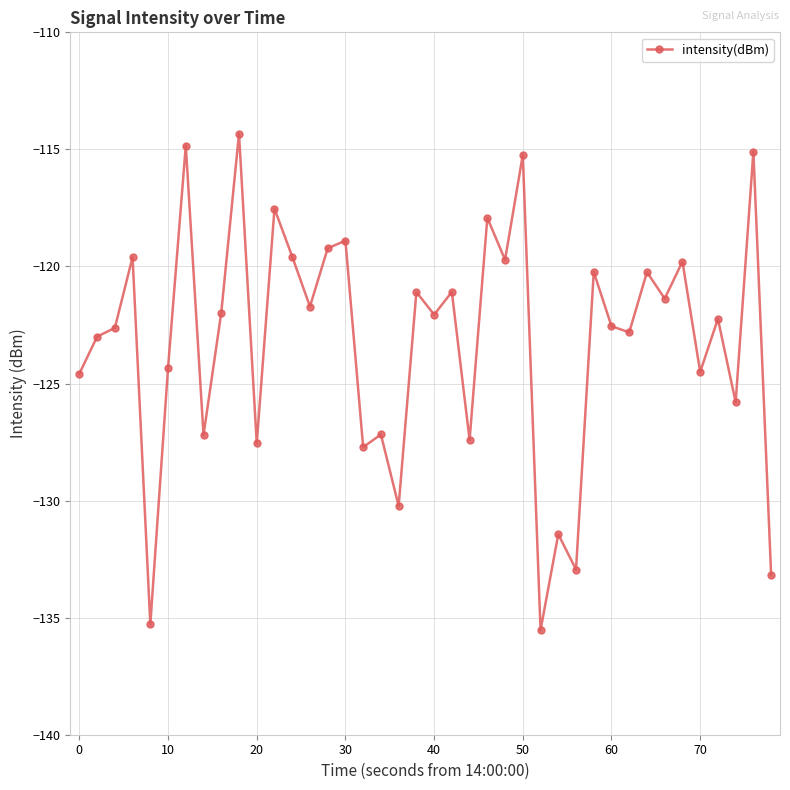

What is the average value?

-123.2